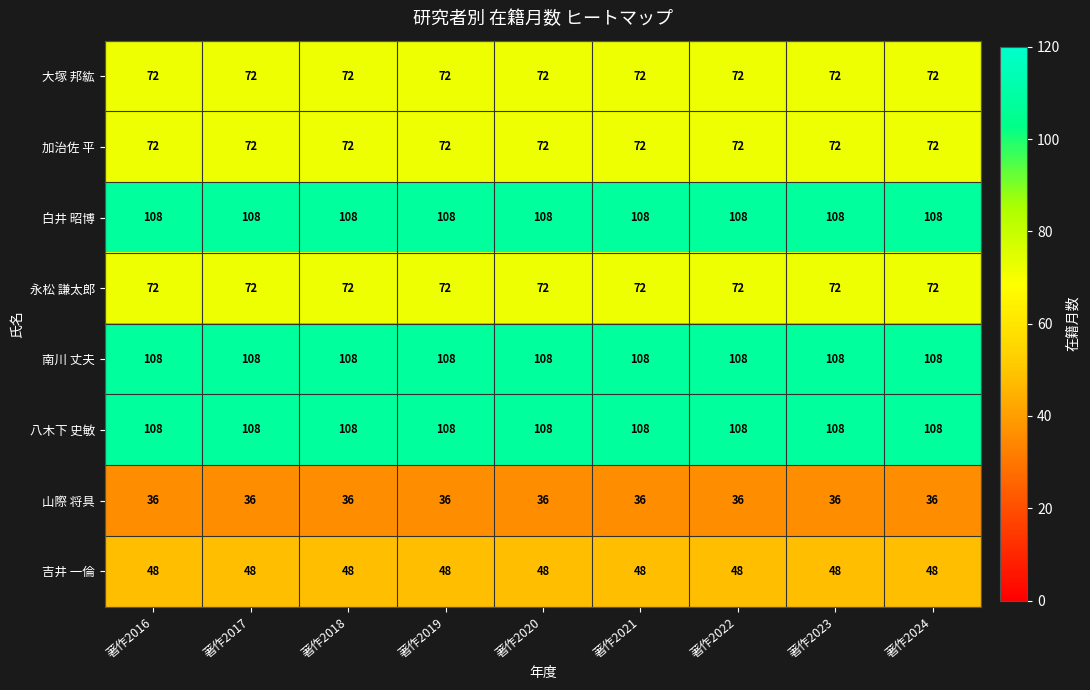

What is the average value of the 山際 将具 series?

36